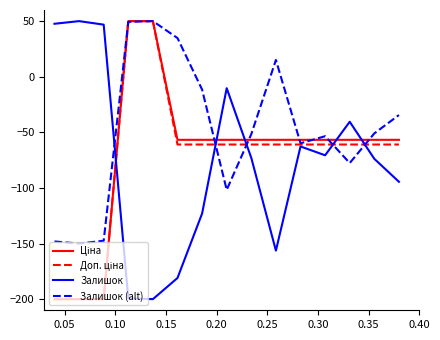

Which series has the largest total across all categories?

Залишок (alt)